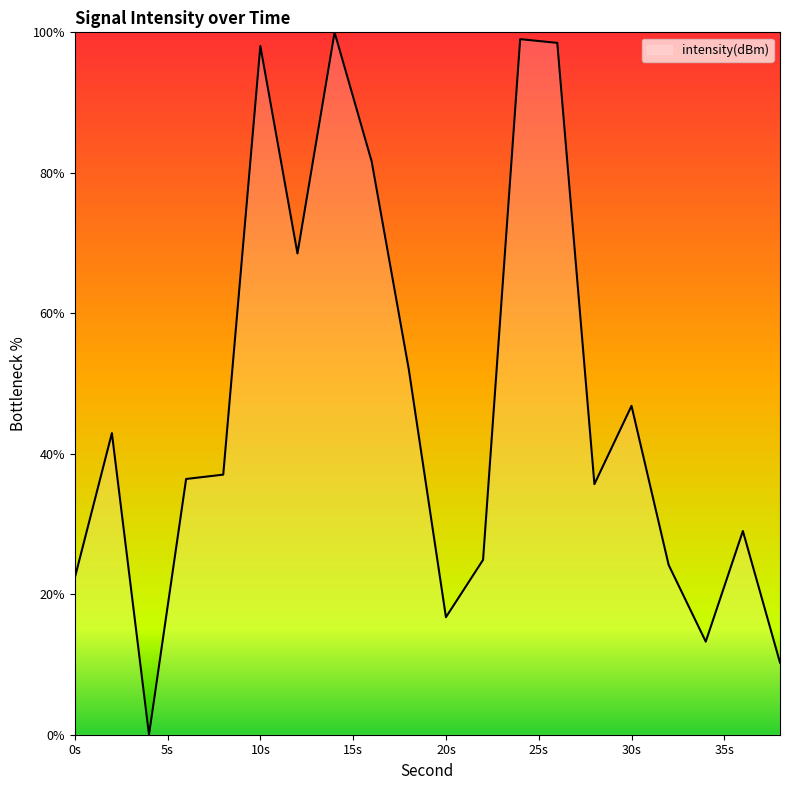

What is the greatest value displayed?

100.0